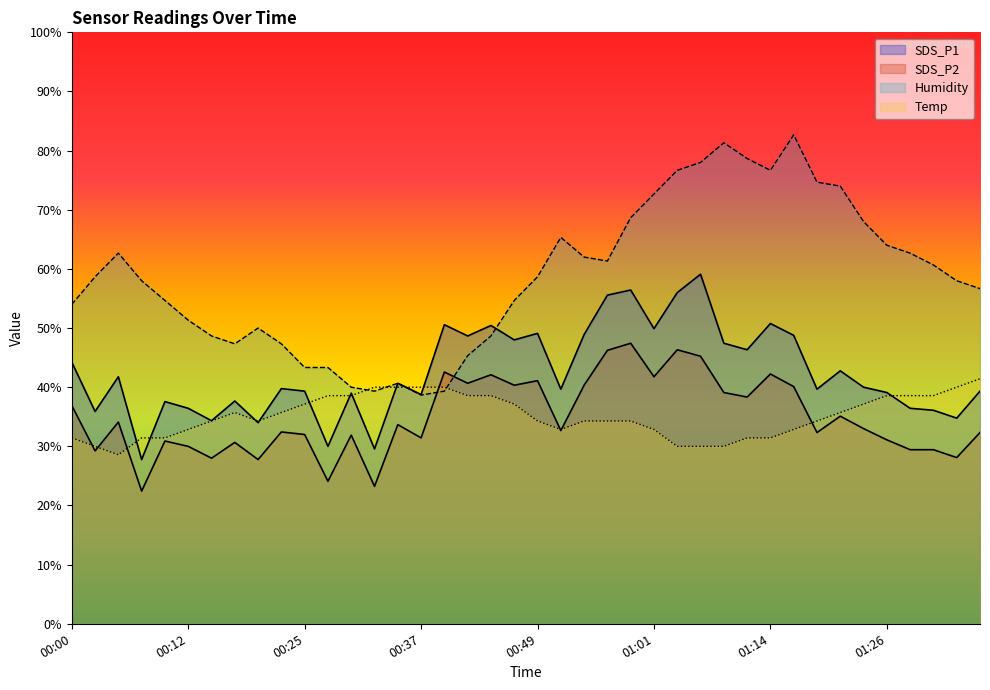

How many lines are shown in the chart?

4